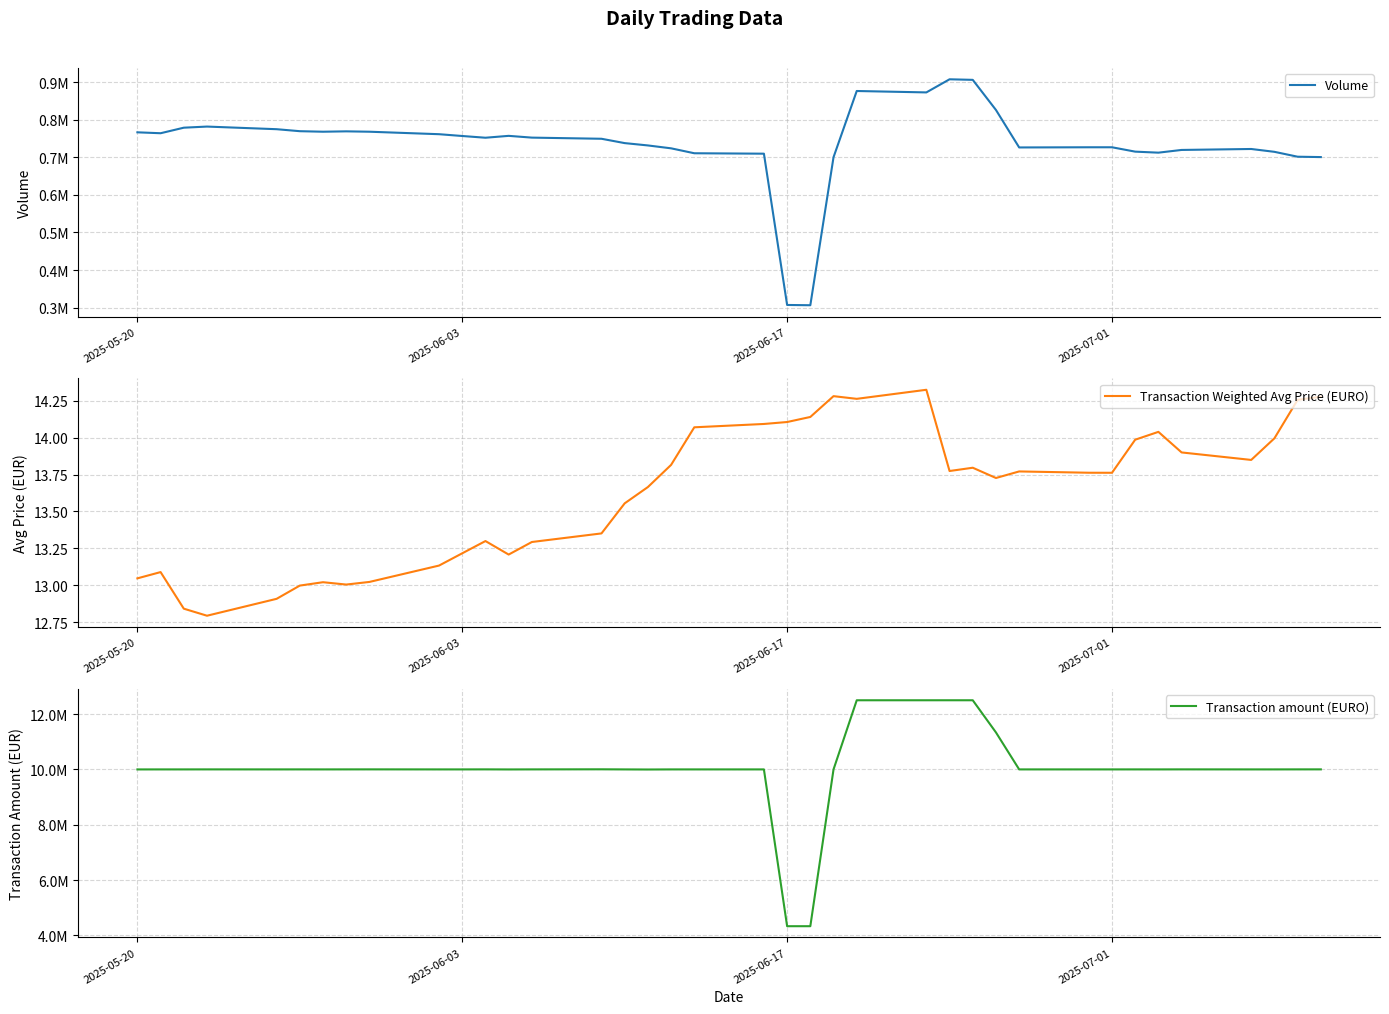

Reading left to right, extract all data points from this chart.

Volume: 766400.0	763976.0	778724.0	781700.0	774705.0	769400.0	768003.0	769000.0	768000.0	761400.0	756612.0	752000.0	757000.0	752300.0	749250.0	737700.0	731500.0	723800.0	710700.0	709560.0	307000.0	306260.0	700196.0	876350.0	872605.0	907500.0	906019.0	825850.0	726140.0	726610.0	726618.0	715000.0	712270.0	719500.0	722050.0	714500.0	701500.0	700500.0
Transaction Weighted Avg Price (EURO): 13.0	13.1	12.8	12.8	12.9	13.0	13.0	13.0	13.0	13.1	13.2	13.3	13.2	13.3	13.4	13.6	13.7	13.8	14.1	14.1	14.1	14.1	14.3	14.3	14.3	13.8	13.8	13.7	13.8	13.8	13.8	14.0	14.0	13.9	13.8	14.0	14.3	14.3
Transaction amount (EURO): 9999141.1	9999995.9	9999992.0	10000797.0	10000041.7	10000615.0	9999998.9	10000755.8	10001458.9	9999929.1	9999987.2	10001379.7	9998605.1	10000528.5	10003573.9	9999753.7	9996479.3	9999982.4	9999949.8	9999987.3	4330658.0	4330728.6	9999997.6	12499801.6	12500003.8	12500229.0	12499998.0	11336510.7	10000061.0	10000098.7	10000001.8	10000429.0	10000032.2	10001288.2	10000036.5	10000171.3	10001098.2	10001552.0